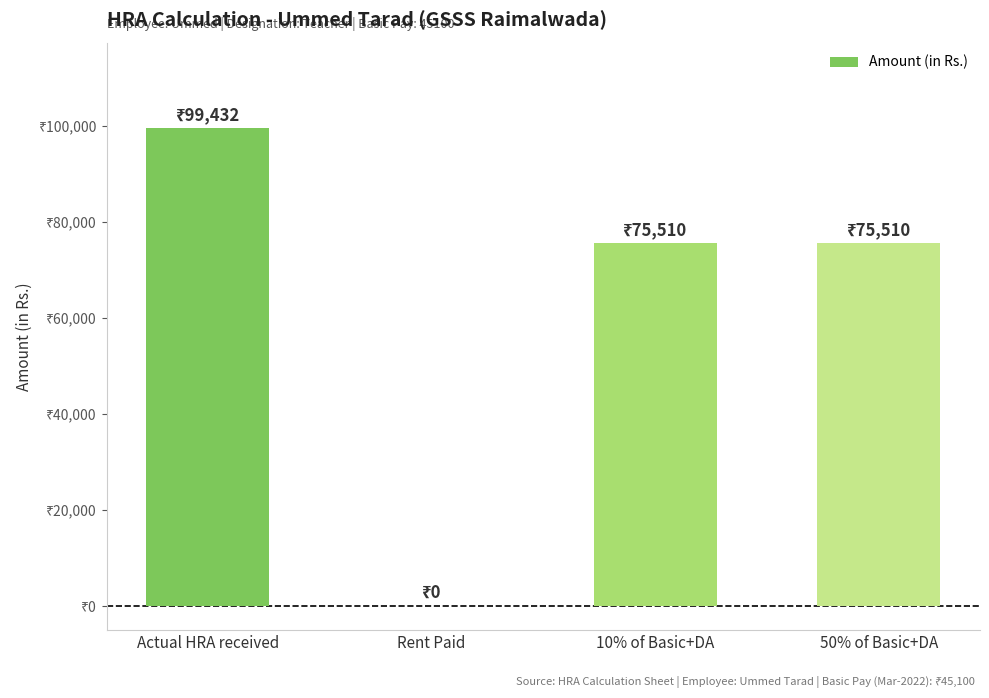

Where is the data nearest to the value 49716?

10% of Basic+DA